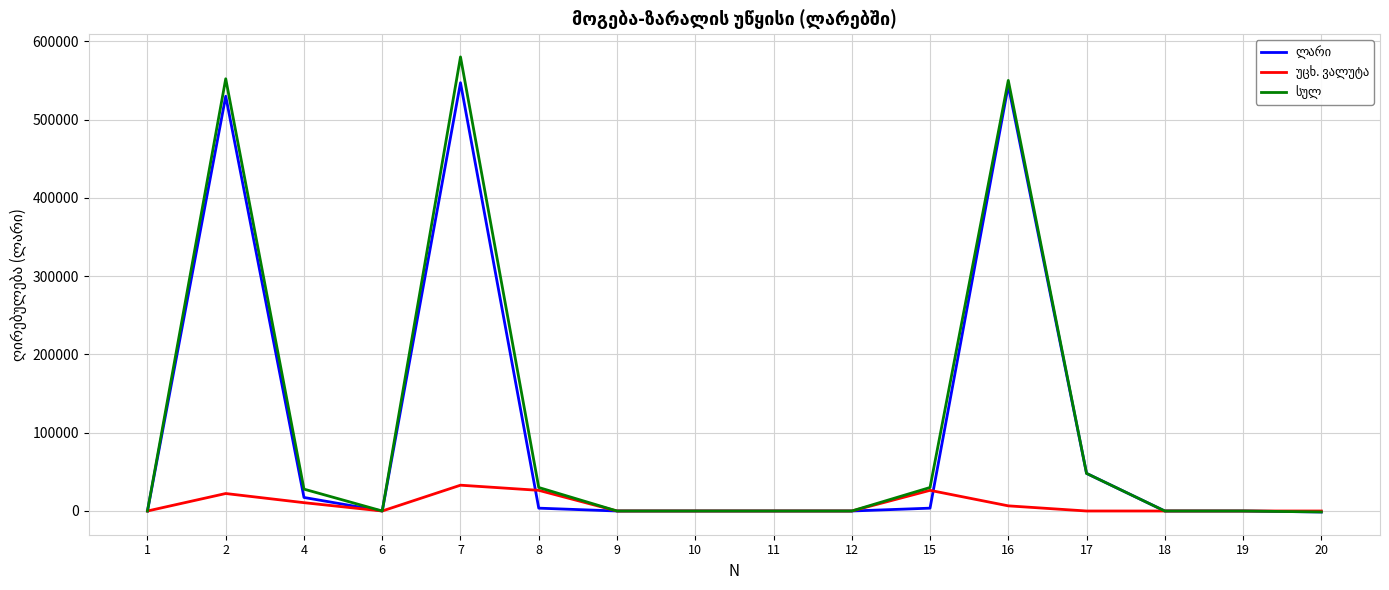

At which category is the sum across all series the highest?

7